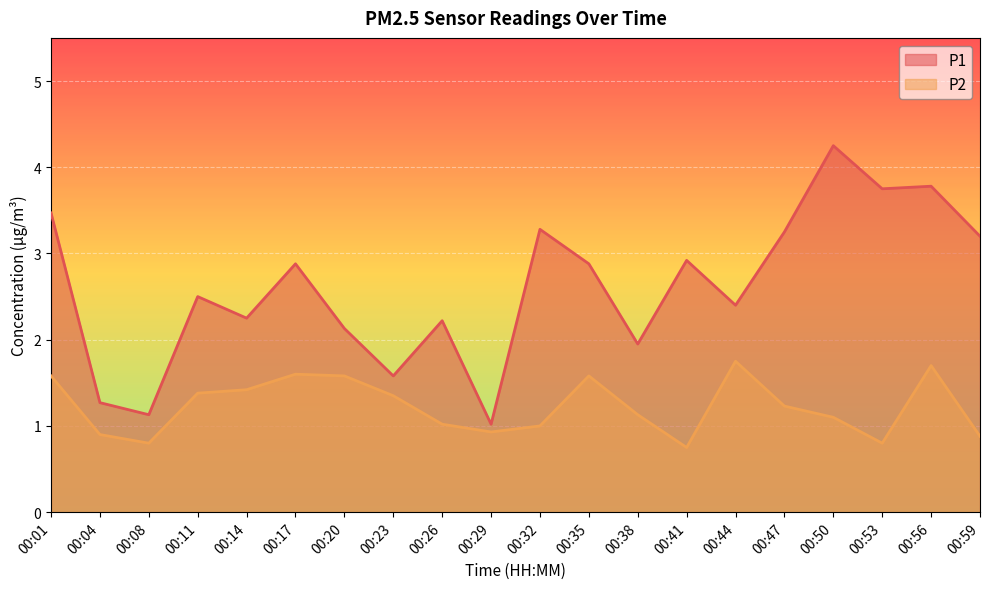

True or false: P2 has a value of 1.6 at 00:01.

True